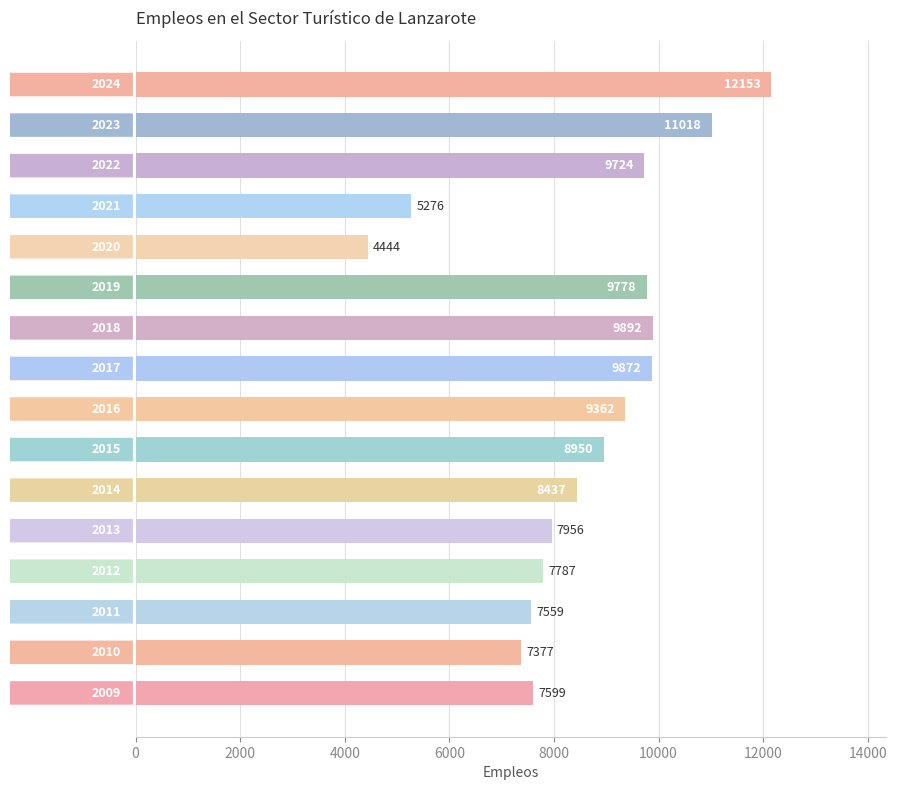

What is the difference between the maximum and minimum values?

7709